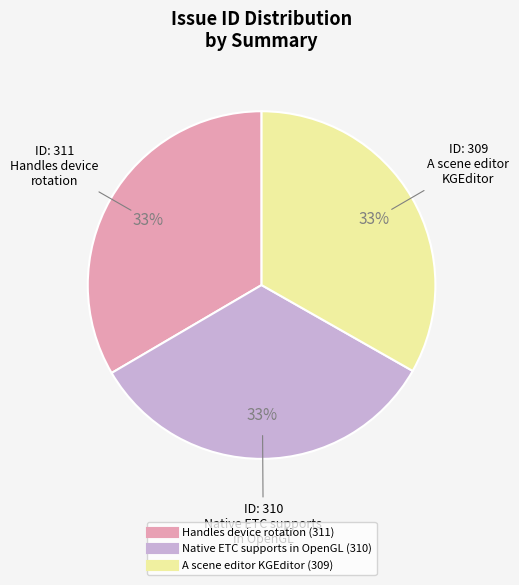

To the nearest percent, what is the average slice percentage?

33%